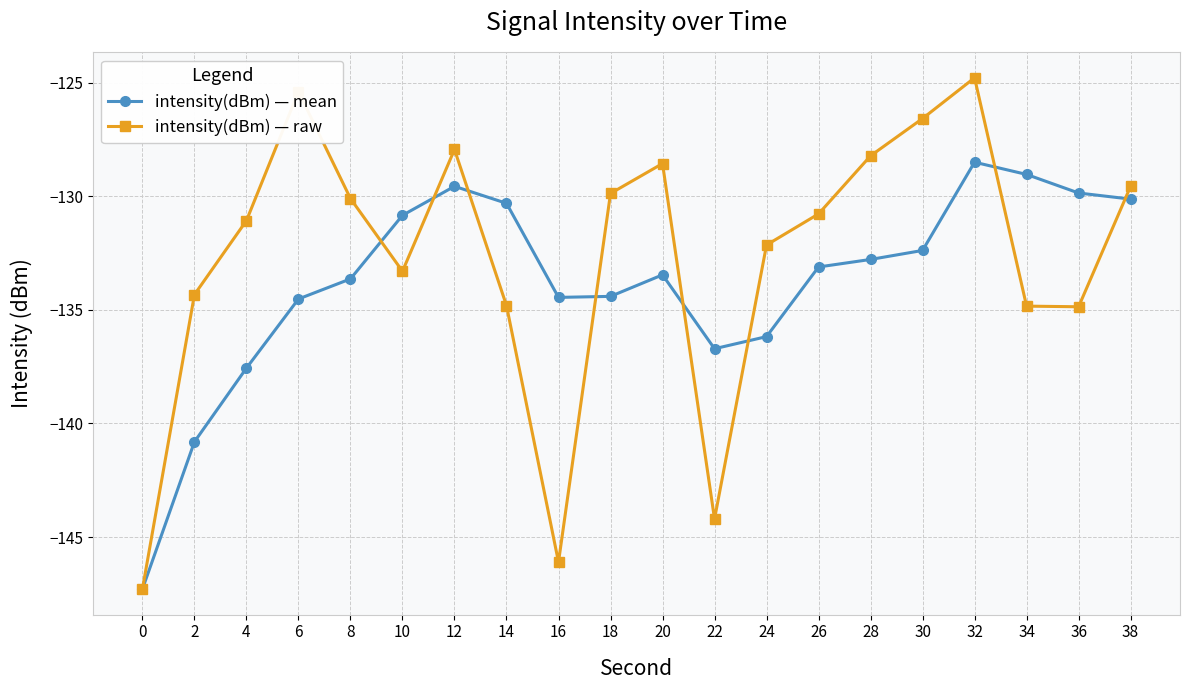

What is the minimum value shown in the chart?

-147.3